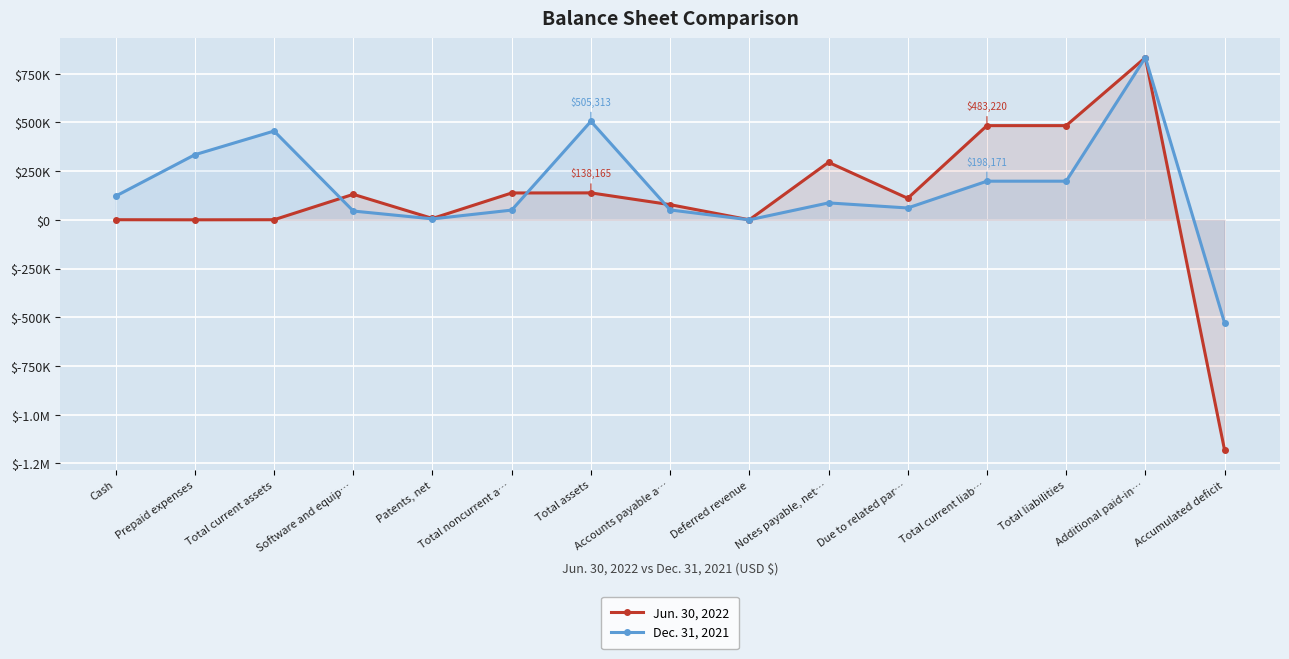

How many values in Jun. 30, 2022 are above zero?

13